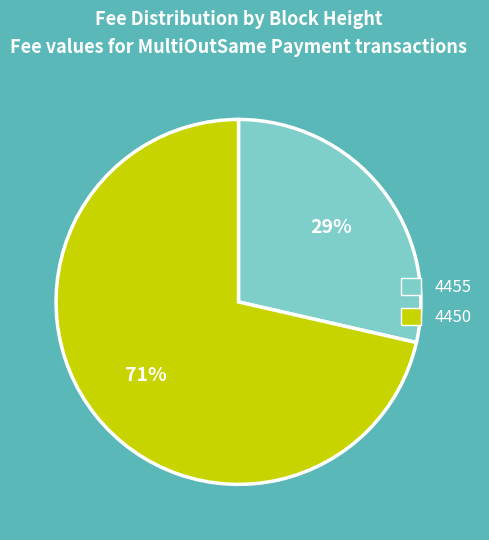

To the nearest percent, what is the combined percentage of 4450 and 4455?

100%